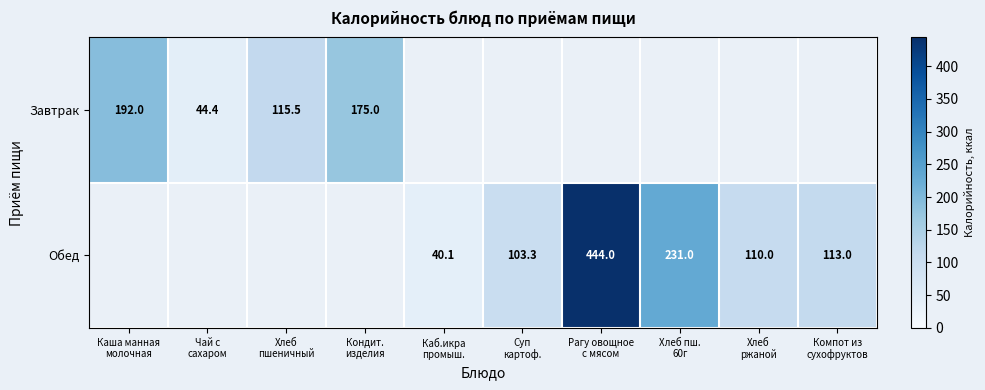

Which label corresponds to the smallest value in the chart?

Каб.икра
промыш.